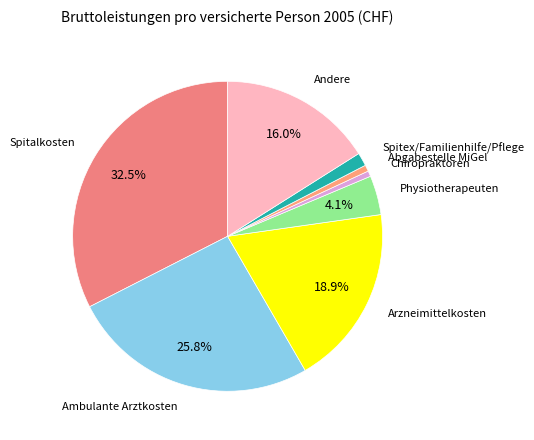

Does any single category account for the majority?

No